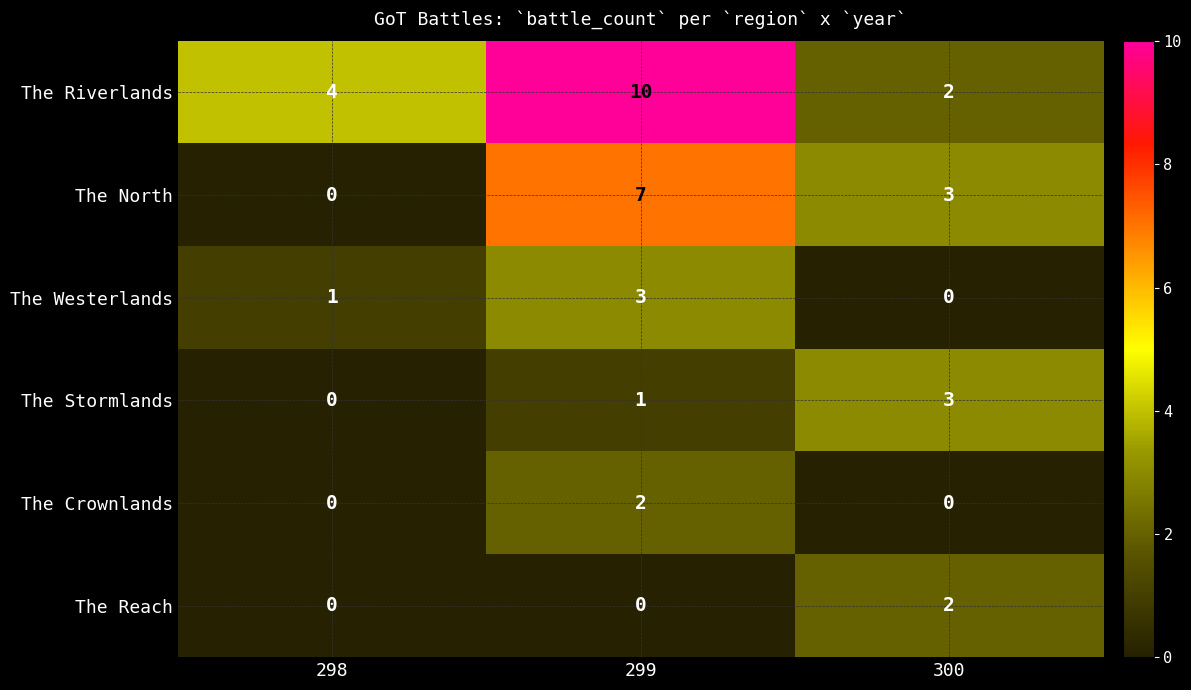

How many The Reach values are between 0 and 2?

3